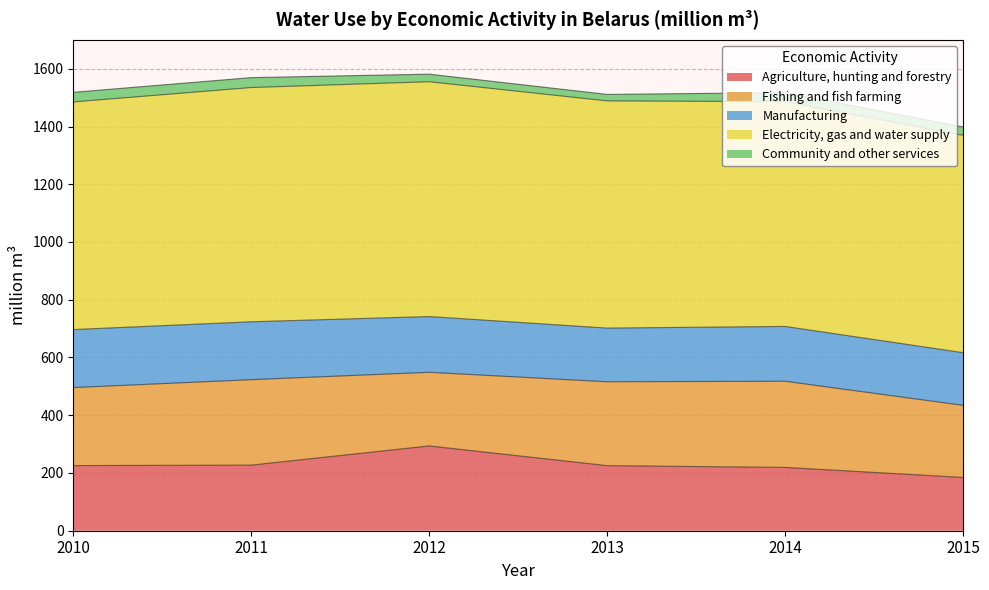

Which series changed the most between 2011 and 2012?

Agriculture, hunting and forestry